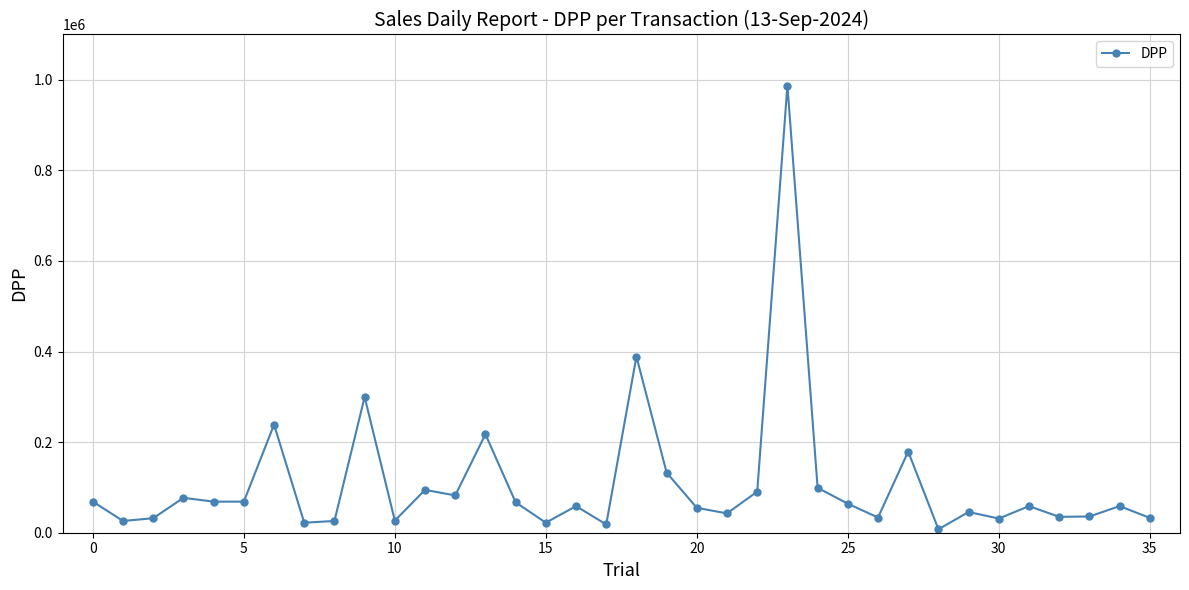

What is the greatest value displayed?

987240